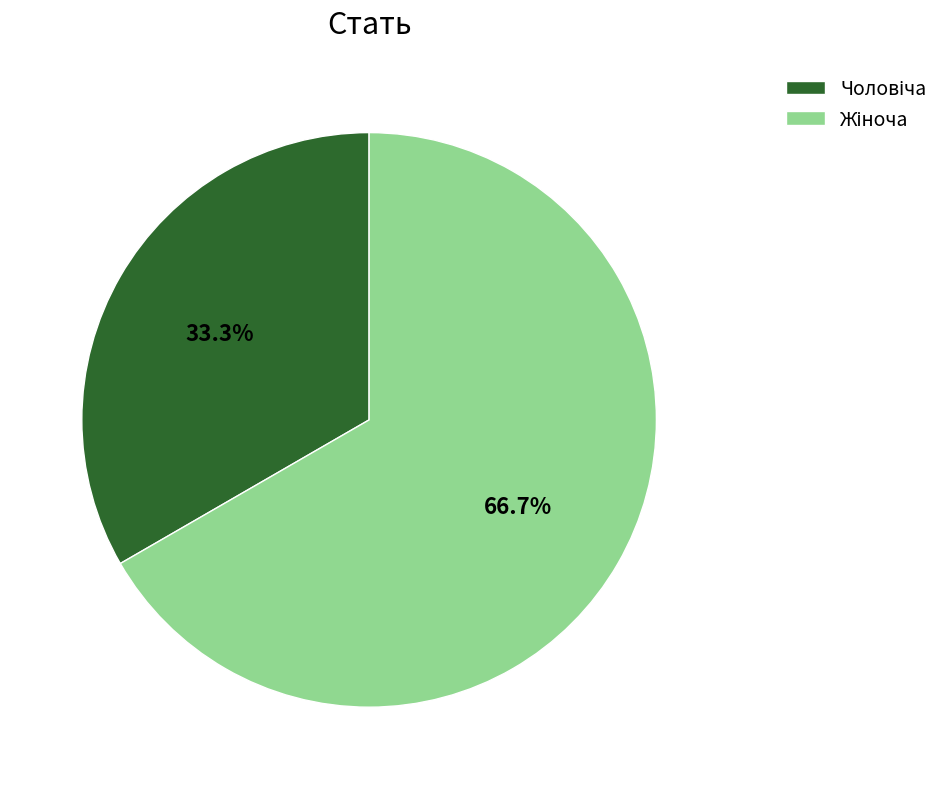

Does any single category account for the majority?

Yes